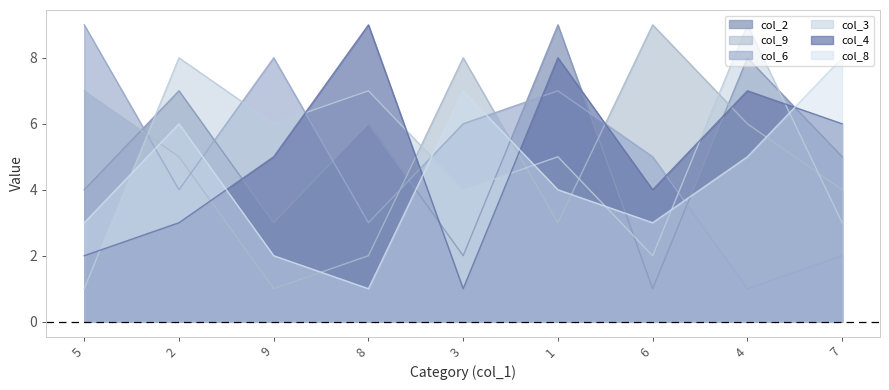

At which label does col_2 reach its peak?

1